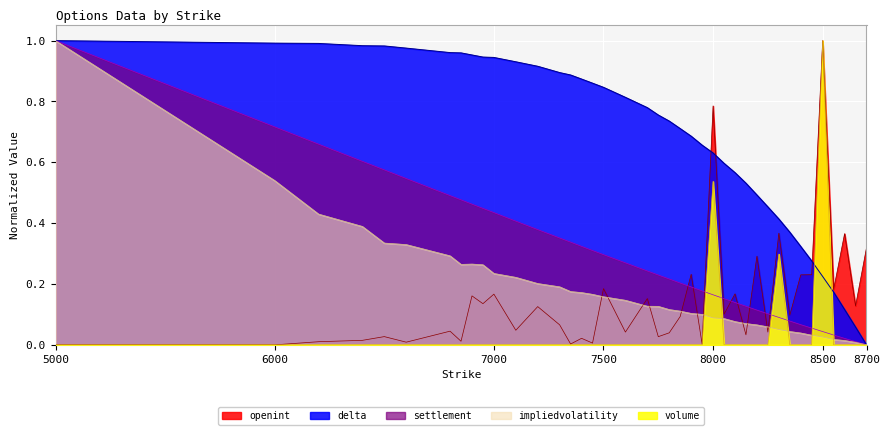

What is the sum of the volume values at 8500 and 8000?

1.5